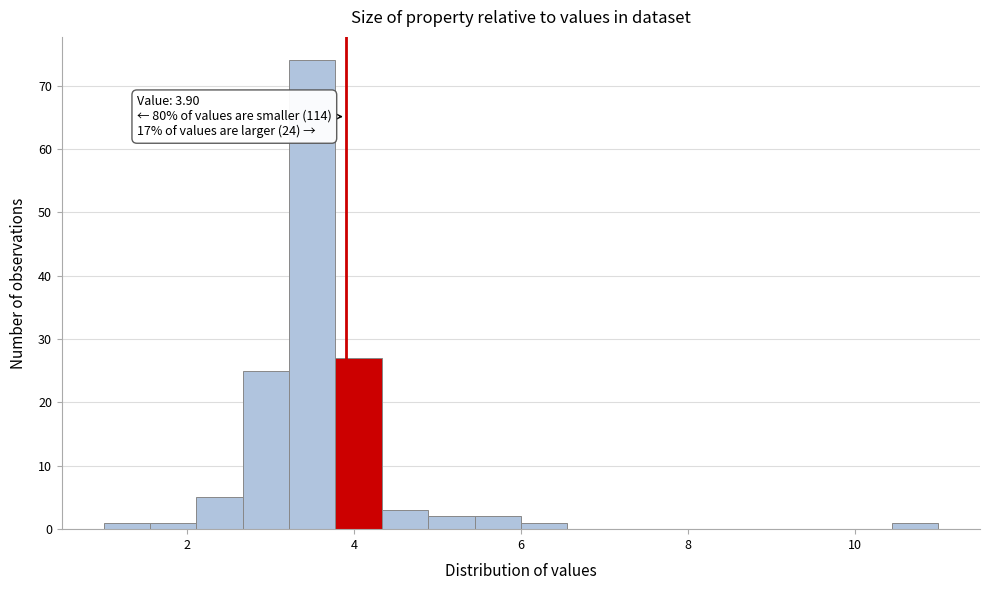

Read against the x-axis, roughly where is the centre of the tallest bar?

3.6